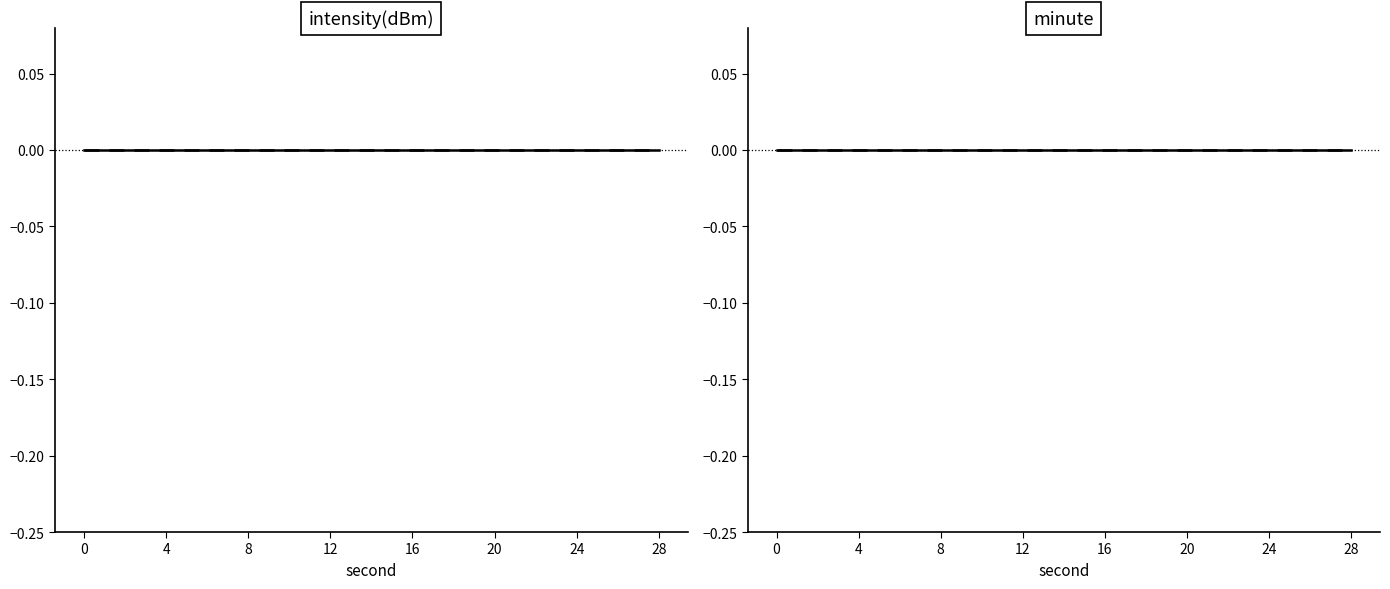

Between 14 and 4, which is larger?

14